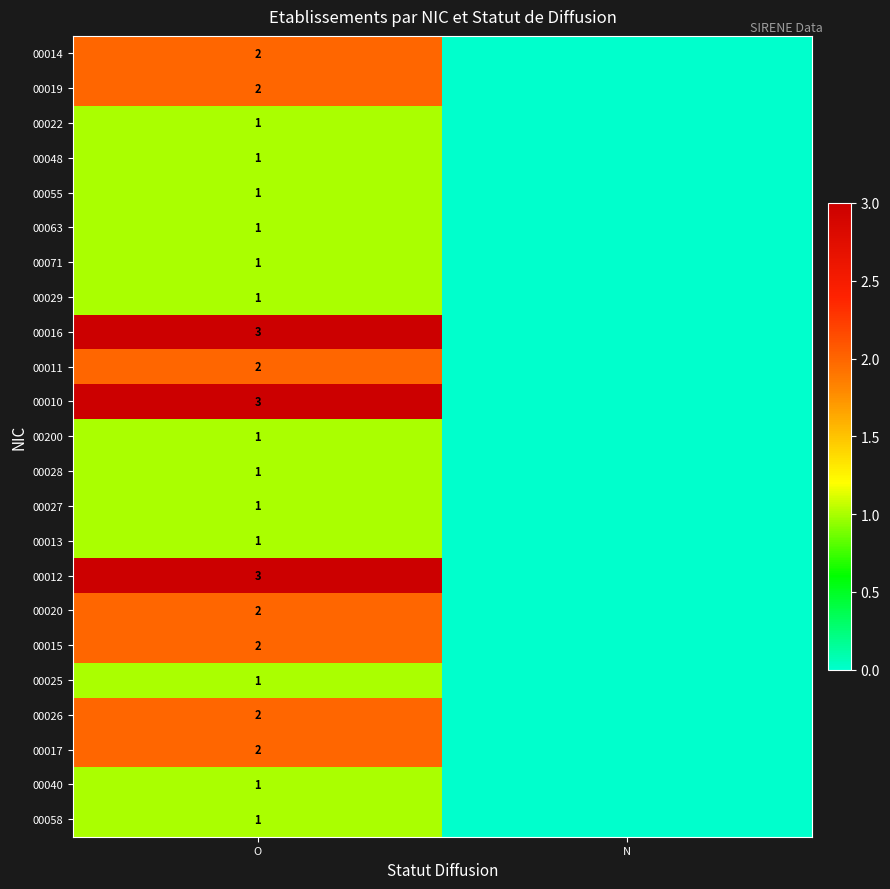

The value of 00012 at O is 5. True or false?

False